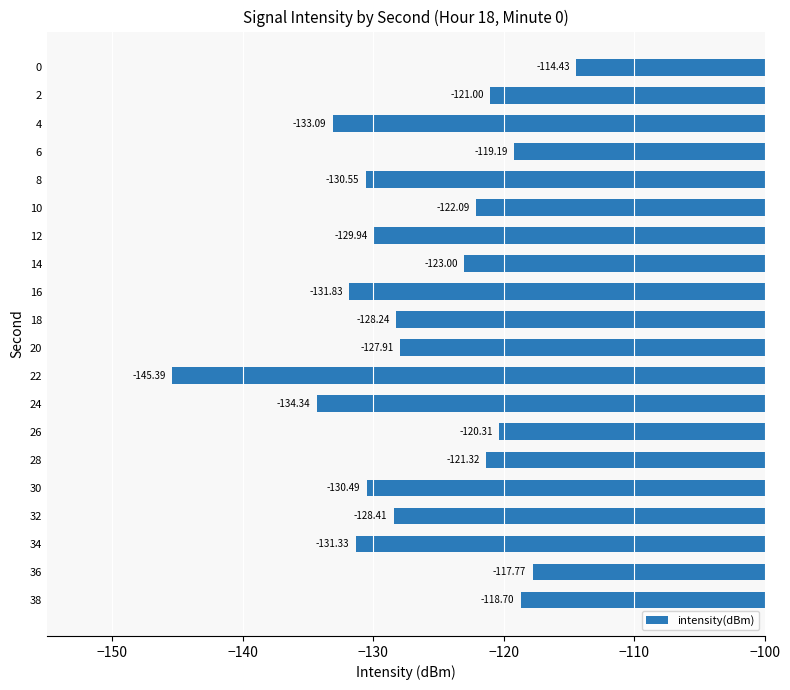

What is the change in value from 0 to 24?

-19.9